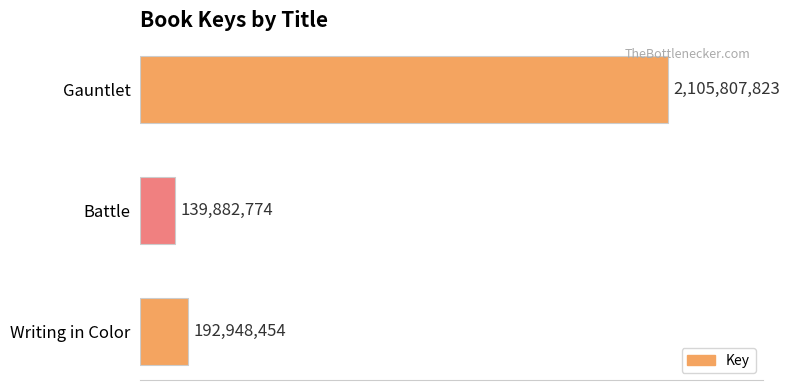

Which label corresponds to the largest value in the chart?

Gauntlet